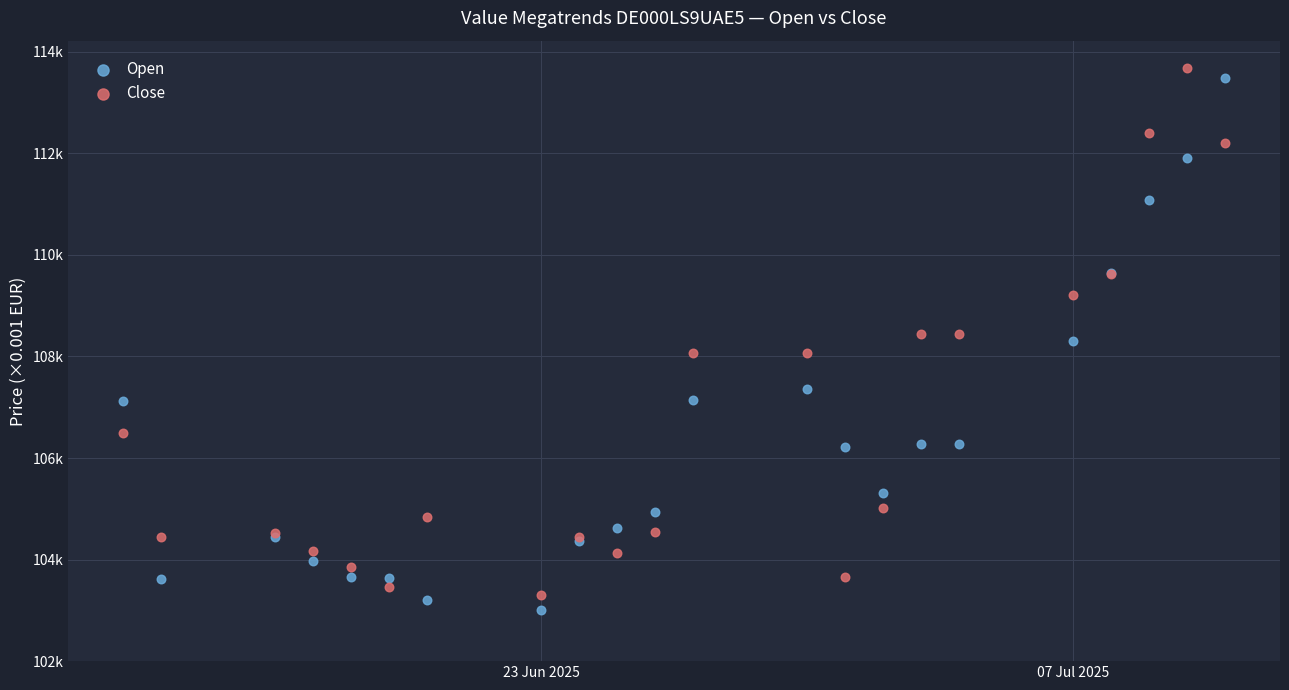

What are all the series names shown in the legend?

Open, Close